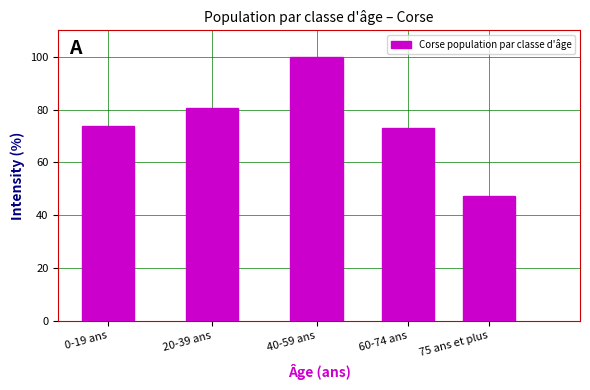

Reading left to right, extract all data points from this chart.

73.9	80.6	100.0	73.0	47.1